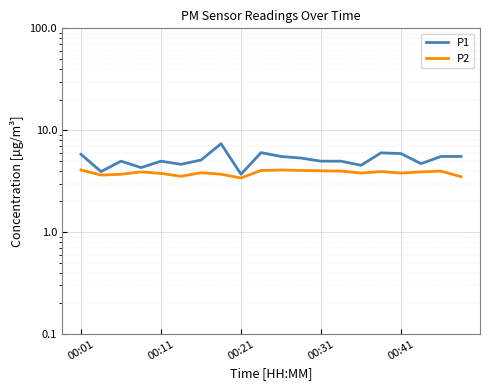

How many data points in P1 are above 5?

10